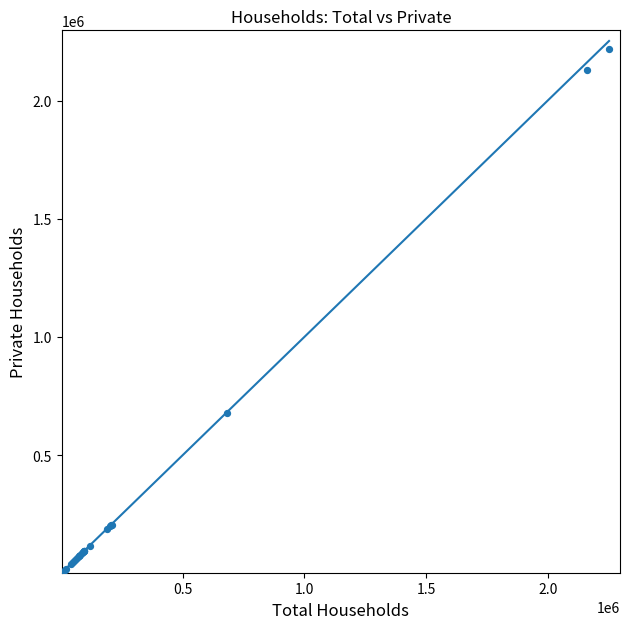

What Y value in the scatter plot is closest to 1111140?

678102